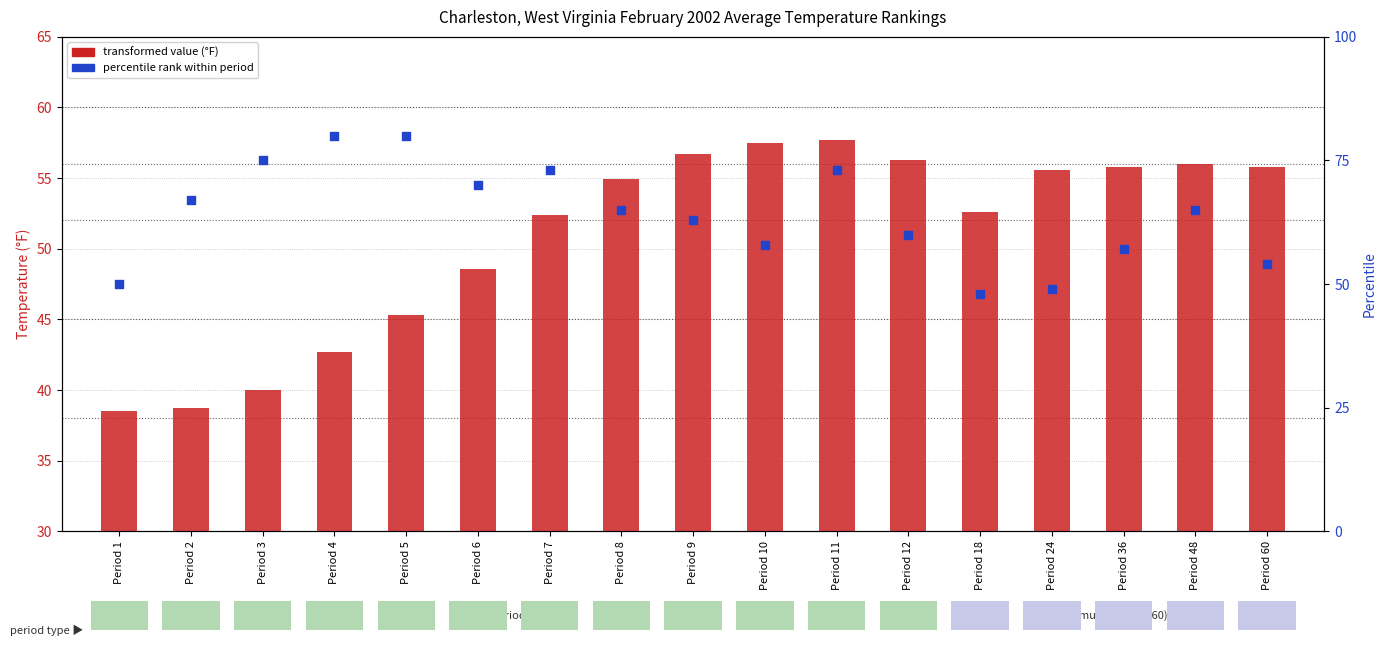

What are all the series names shown in the legend?

Value (°F), Percentile rank